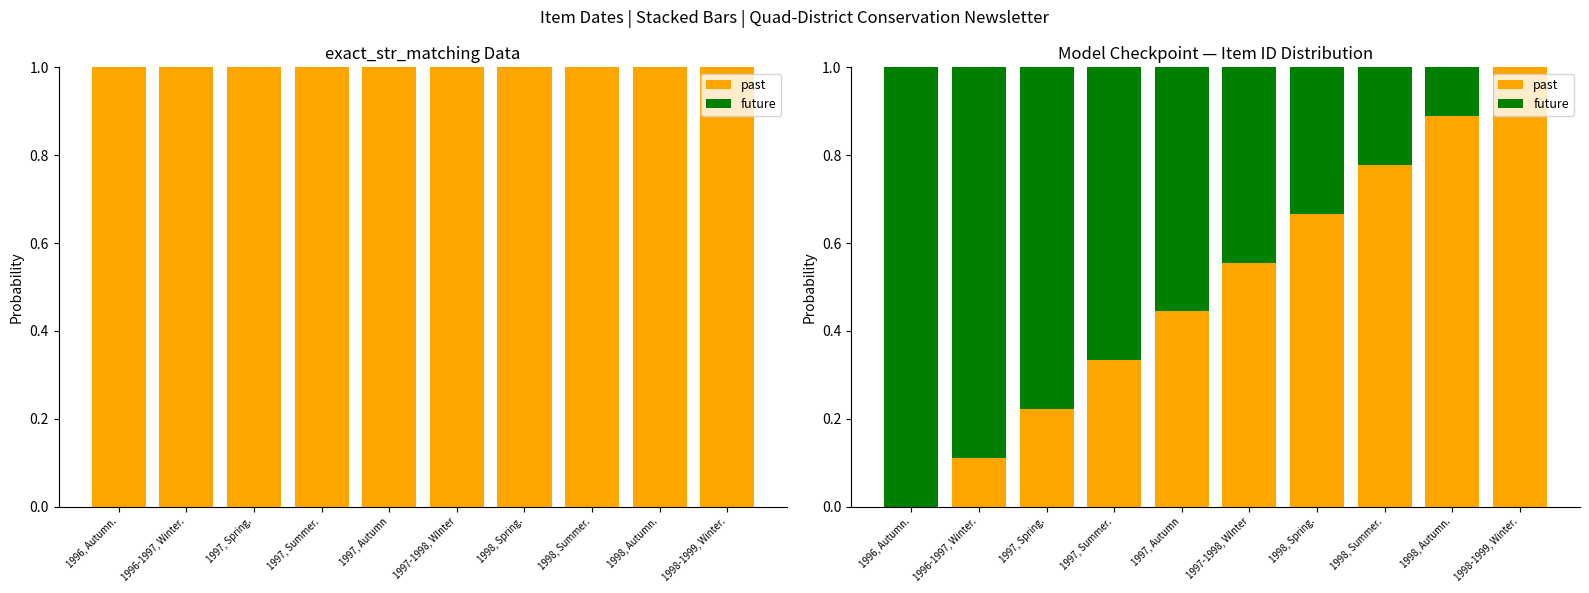

What position from the right is 1998, Summer.?

3